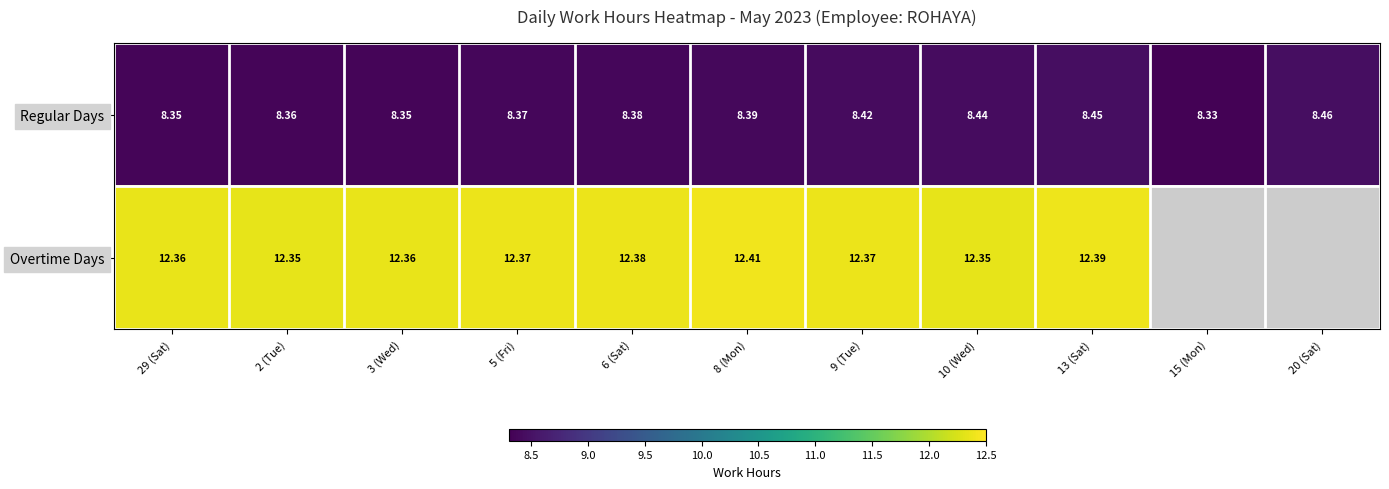

What is the minimum value shown in the chart?

8.3